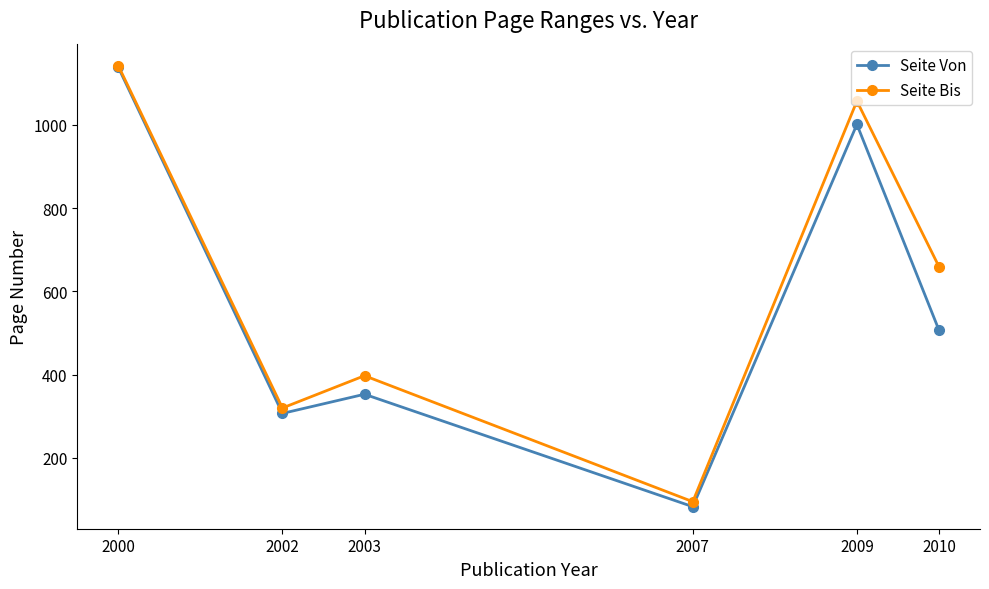

What value does the Seite Bis series have at 2003?

397.5